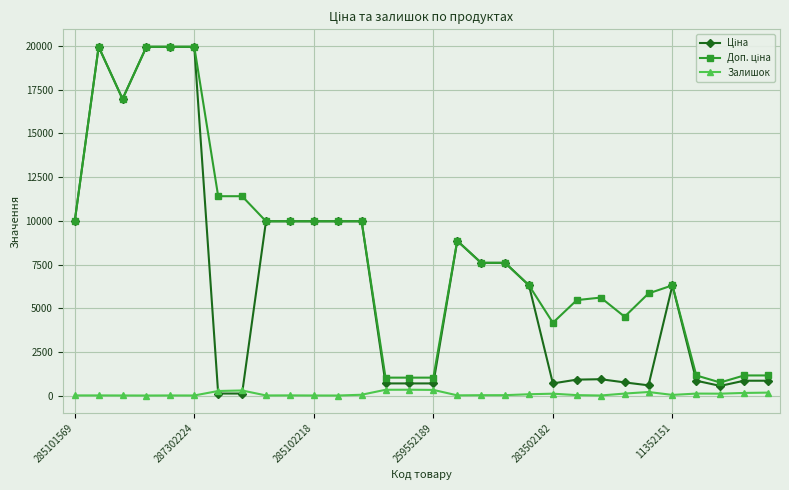

What is the highest value of the Залишок series?

333.0